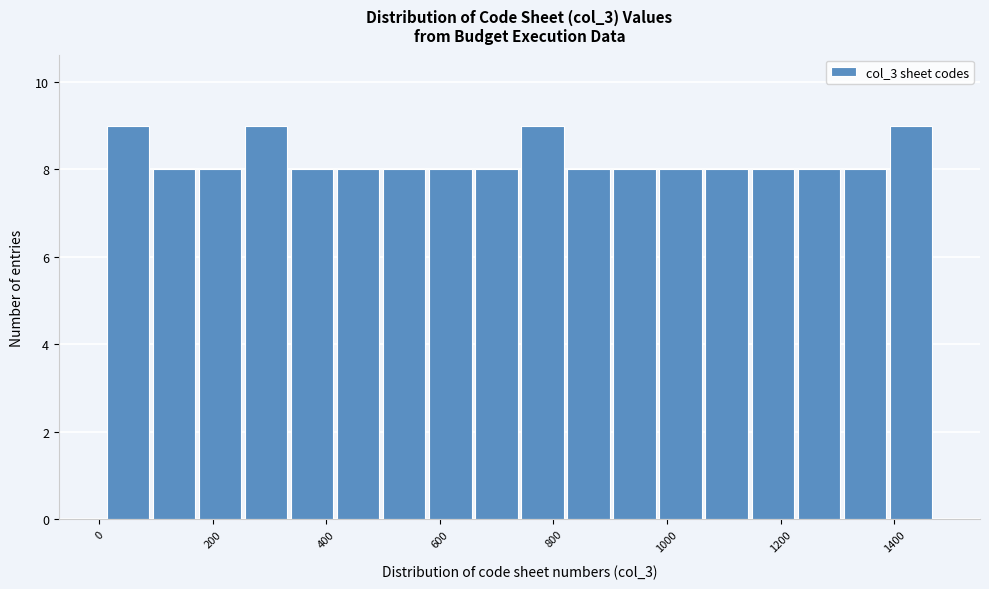

What is the height of the bar covering 100 to 180 on the x-axis? Neither the bar edges nor the heights are printed on the chart, so give them approximately, as read against the axes.

8